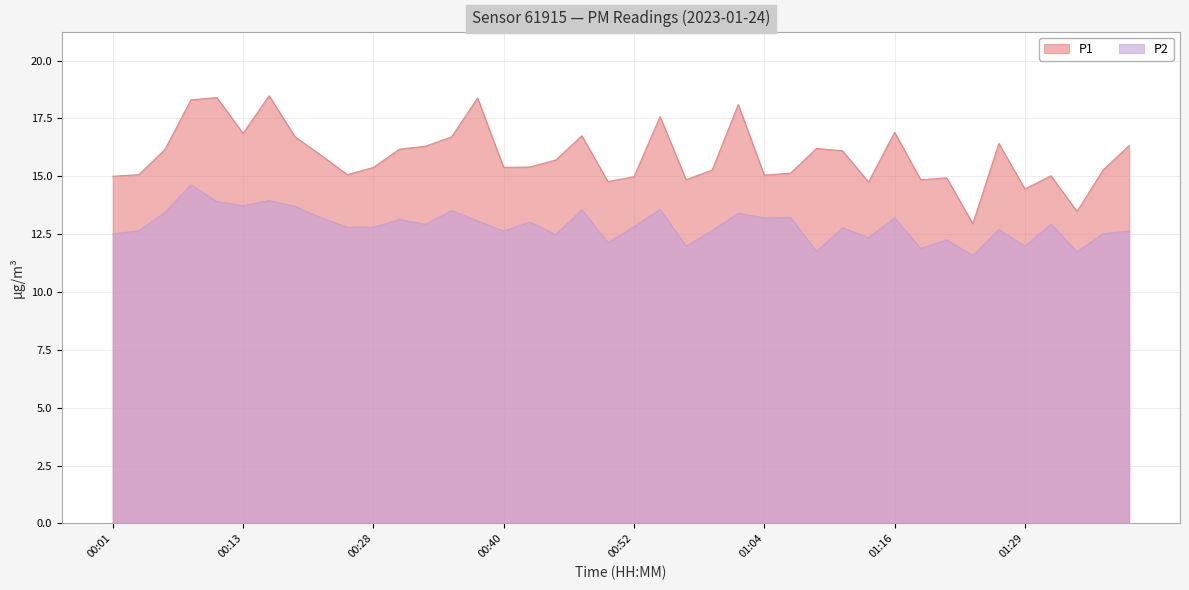

Where is the first local maximum for P1?

00:11